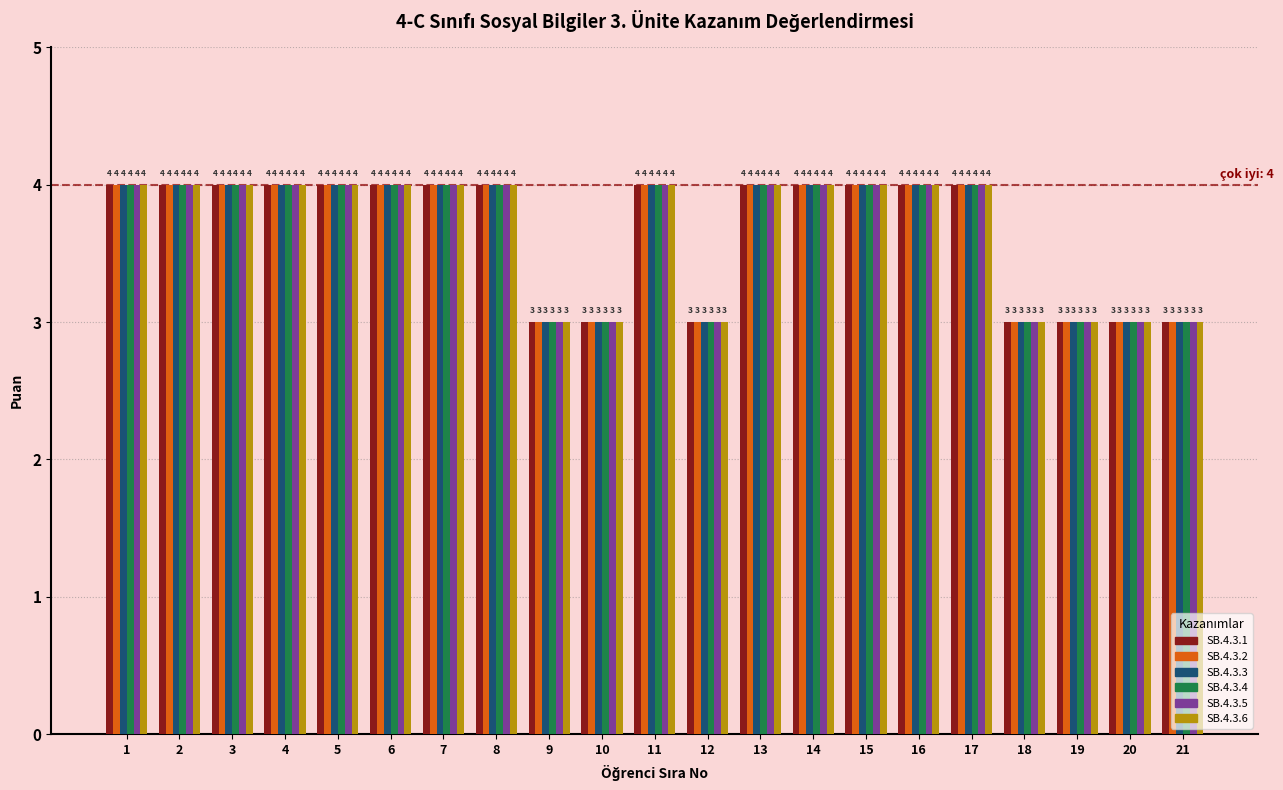

What is the value of the SB.4.3.5 bar at the 11th from the left?

4